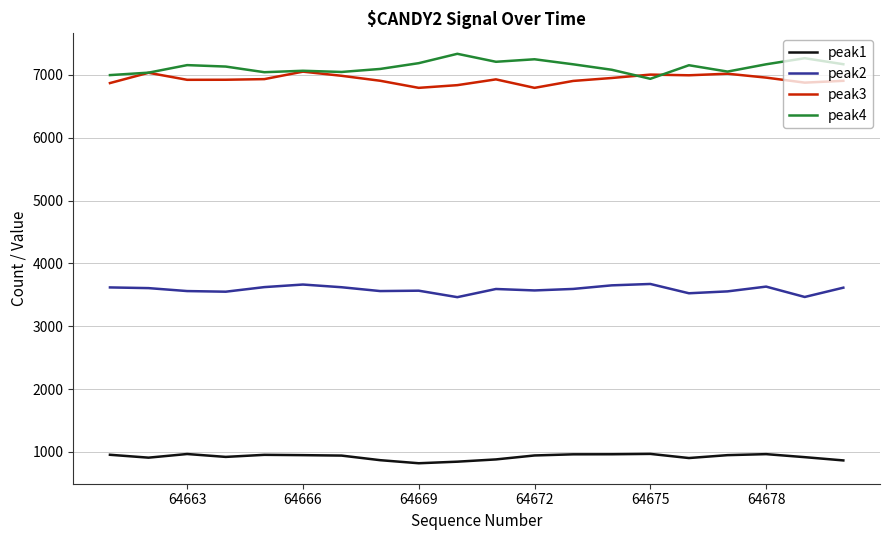

True or false: peak3 and peak1 cross at least once.

False